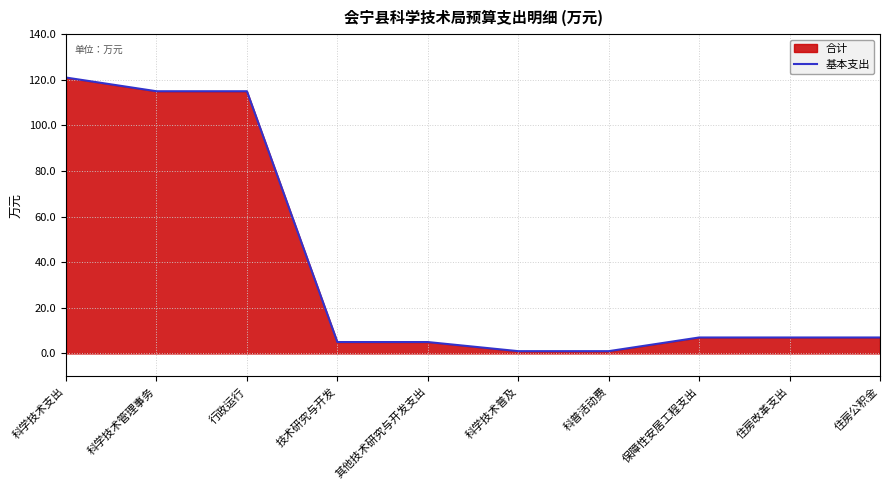

How many data points are above 7?

3